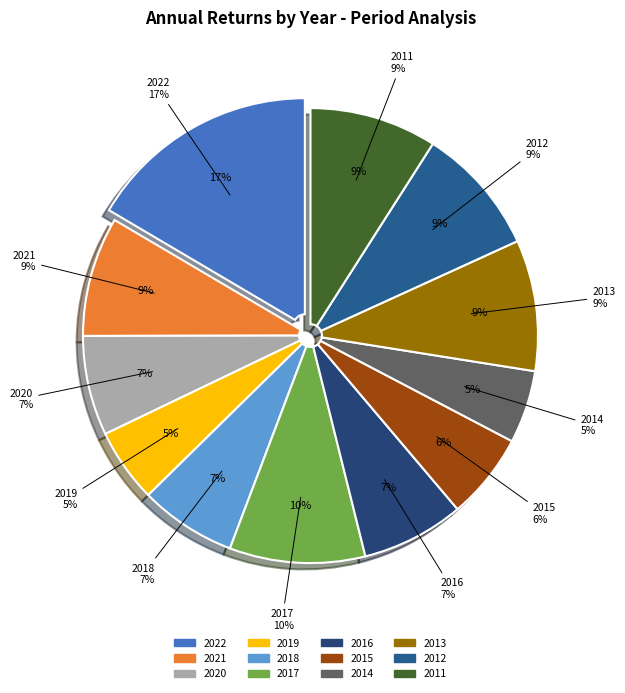

Do 2022 and 2021 together represent more than half of the pie?

No